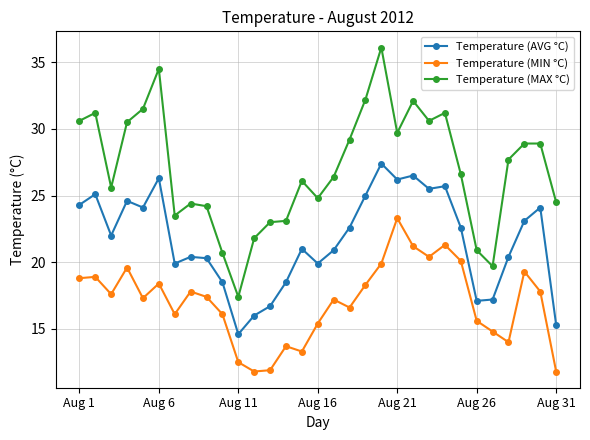

What is the difference between the second highest and minimum values in the Temperature (MIN °C) series?

9.5